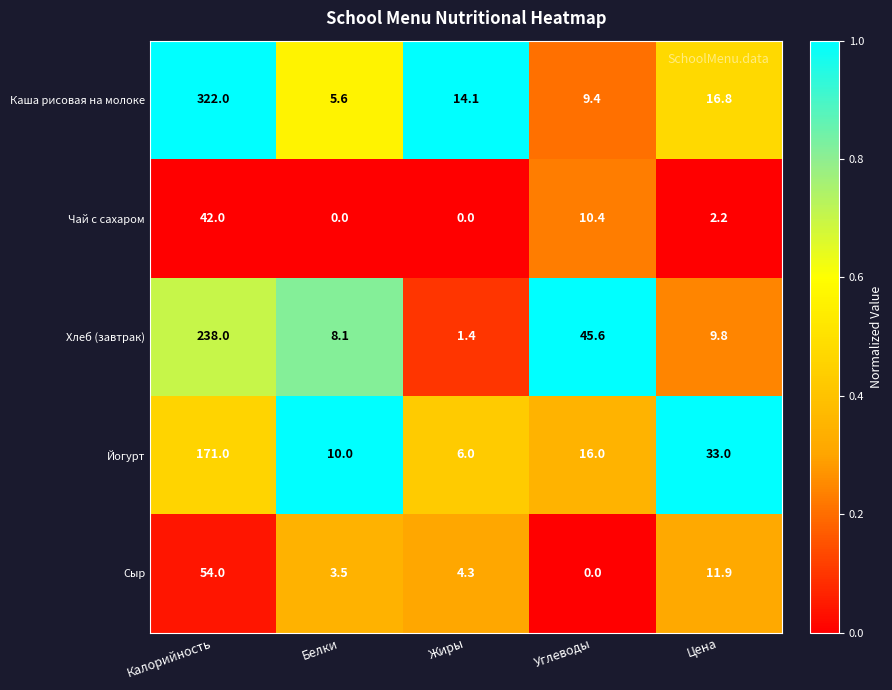

At which label does Сыр first exceed 4?

Калорийность